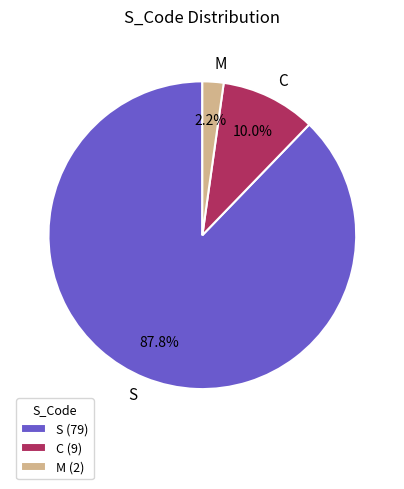

Do M and C together represent more than half of the pie?

No